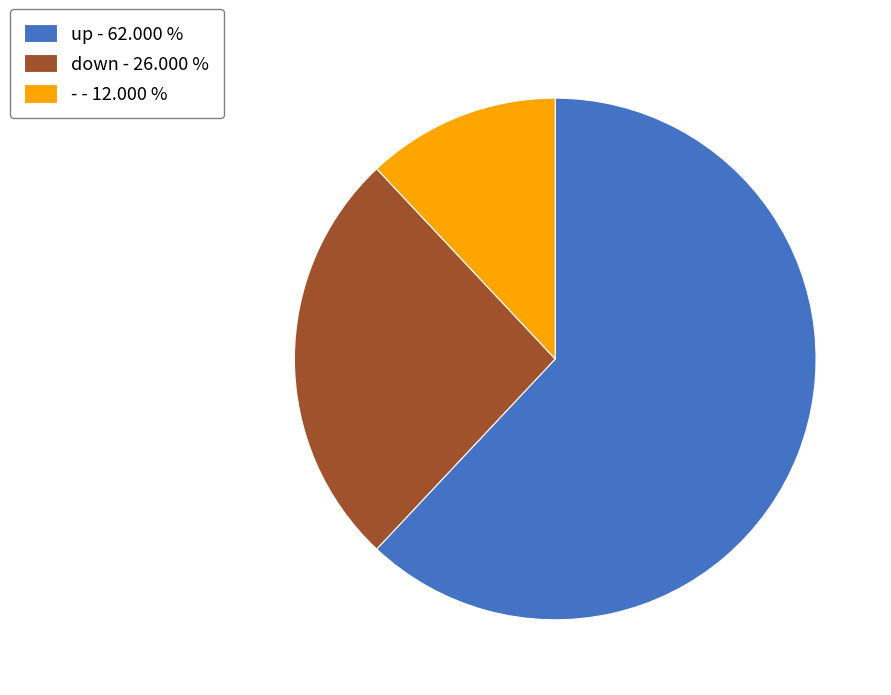

Do up - 62.000 % and - - 12.000 % together represent more than half of the pie?

Yes